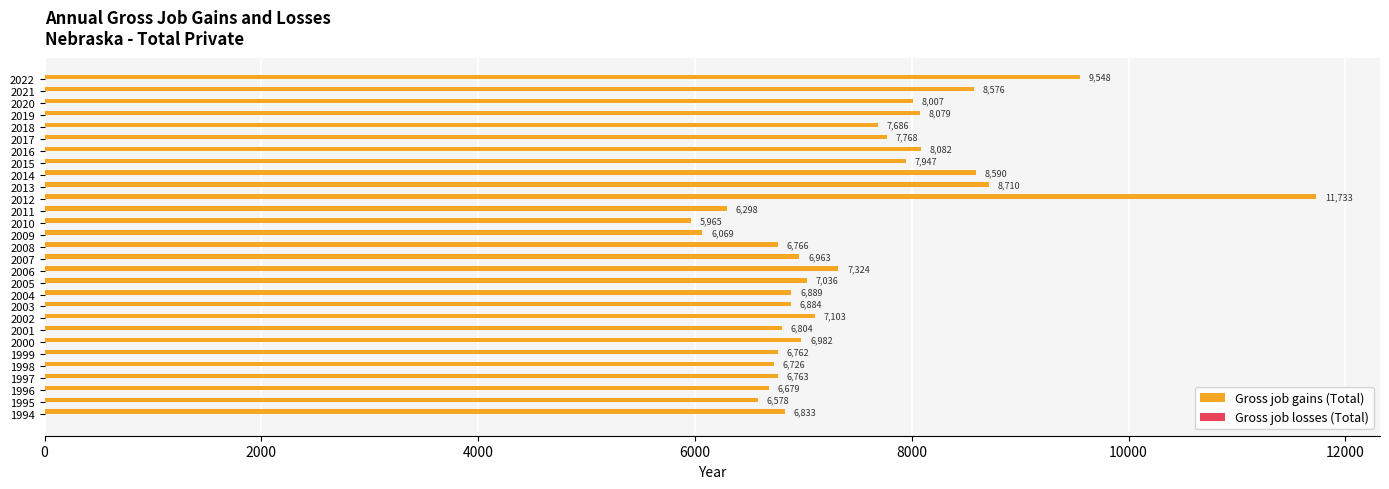

What is the sum of all values?

216150